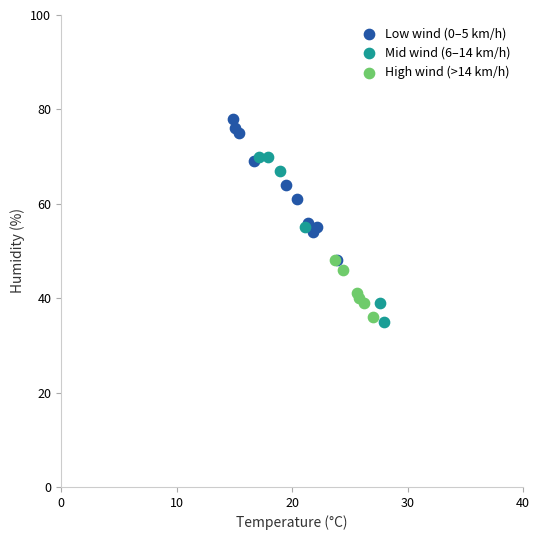

What are all the series names shown in the legend?

Low wind (0–5 km/h), Mid wind (6–14 km/h), High wind (>14 km/h)